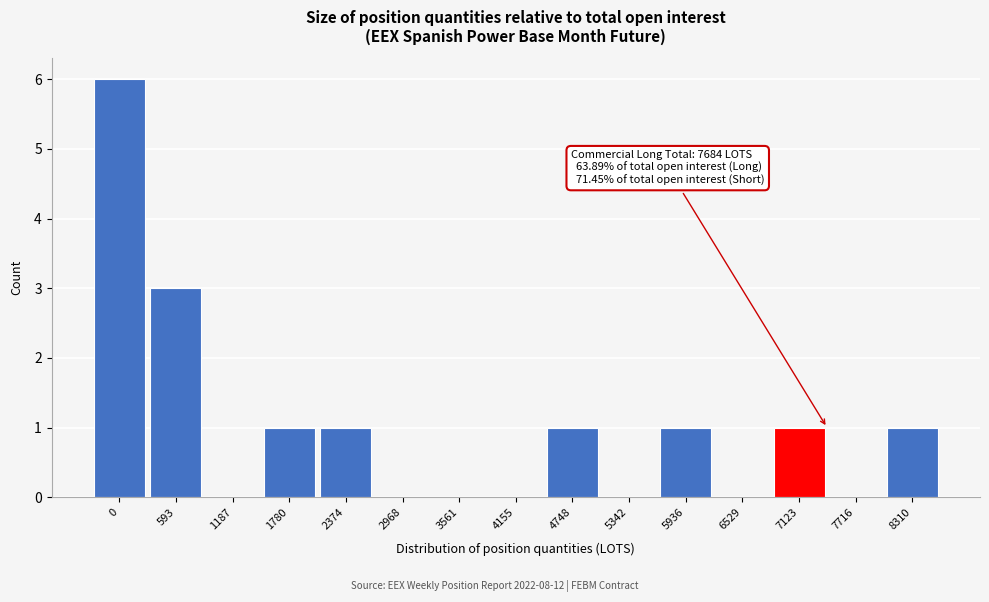

Reading left to right, list all the values displayed in this chart.

0=6	593=3	1187=0	1780=1	2374=1	2968=0	3561=0	4155=0	4748=1	5342=0	5936=1	6529=0	7123=1	7716=0	8310=1